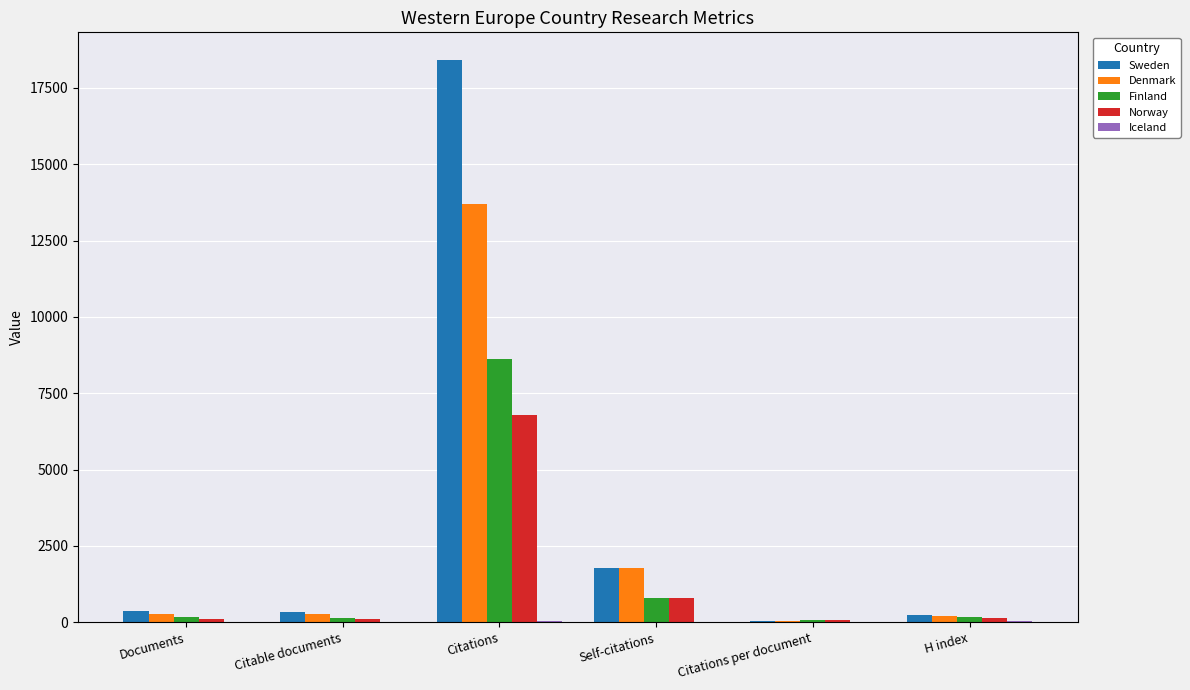

What is the sum of all Denmark values?

16250.9